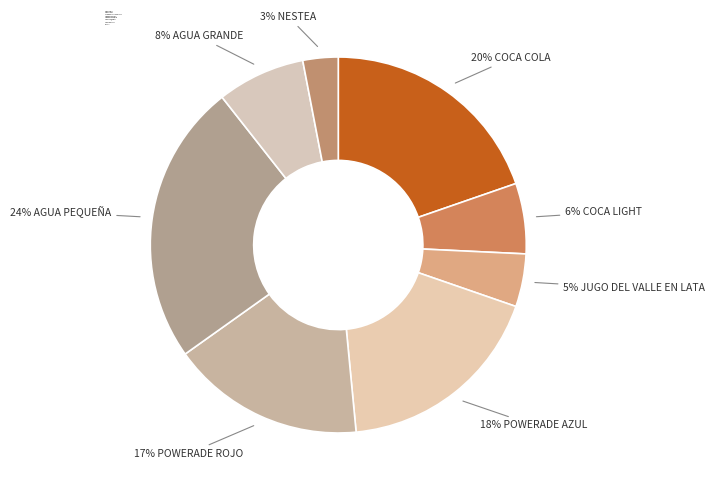

Count the number of slices in the pie.

8